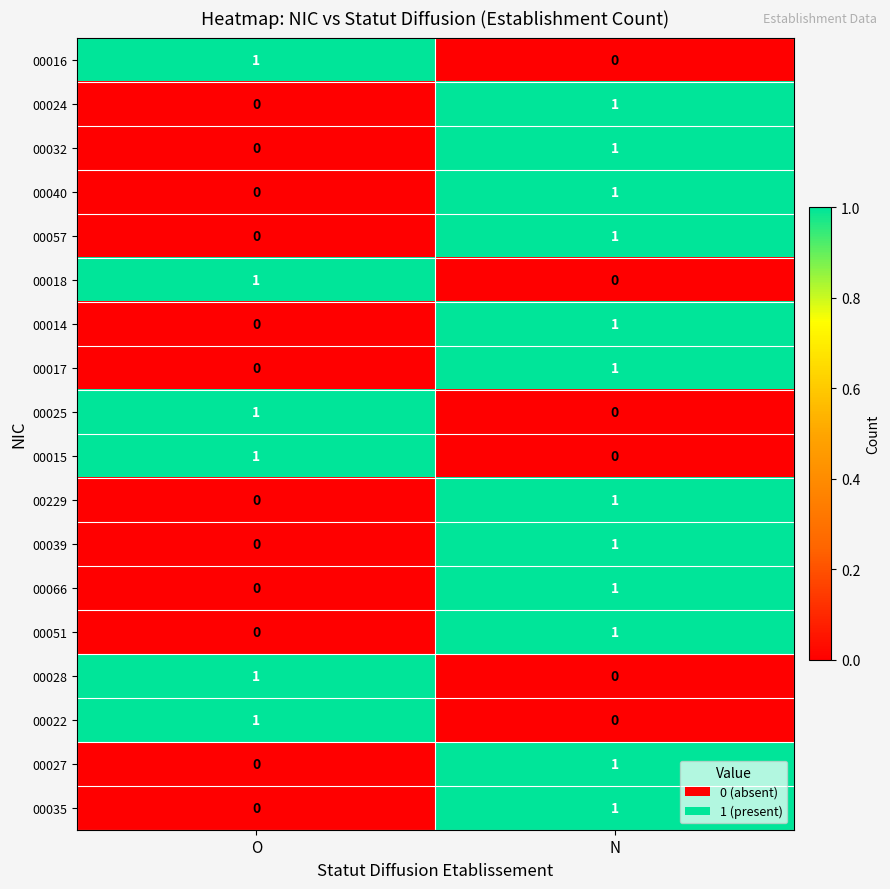

Rank the categories by 00014 value from highest to lowest.

N, O